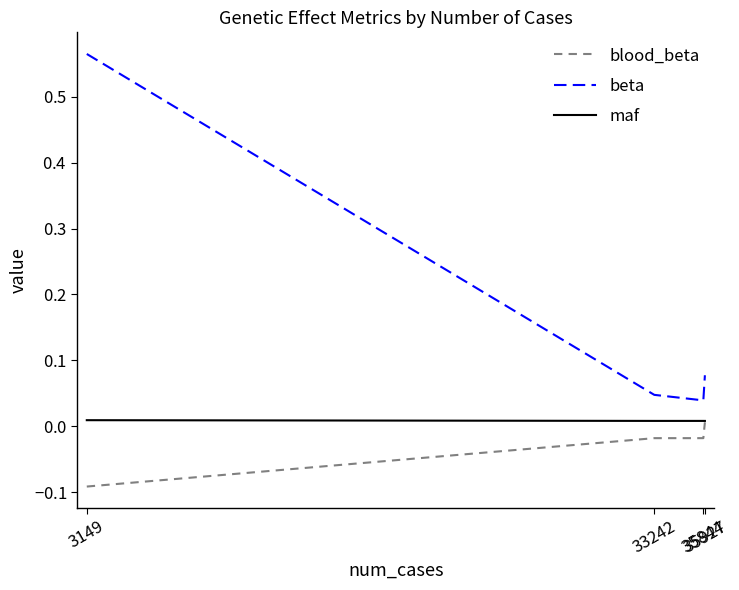

Does the chart have visible grid lines?

No